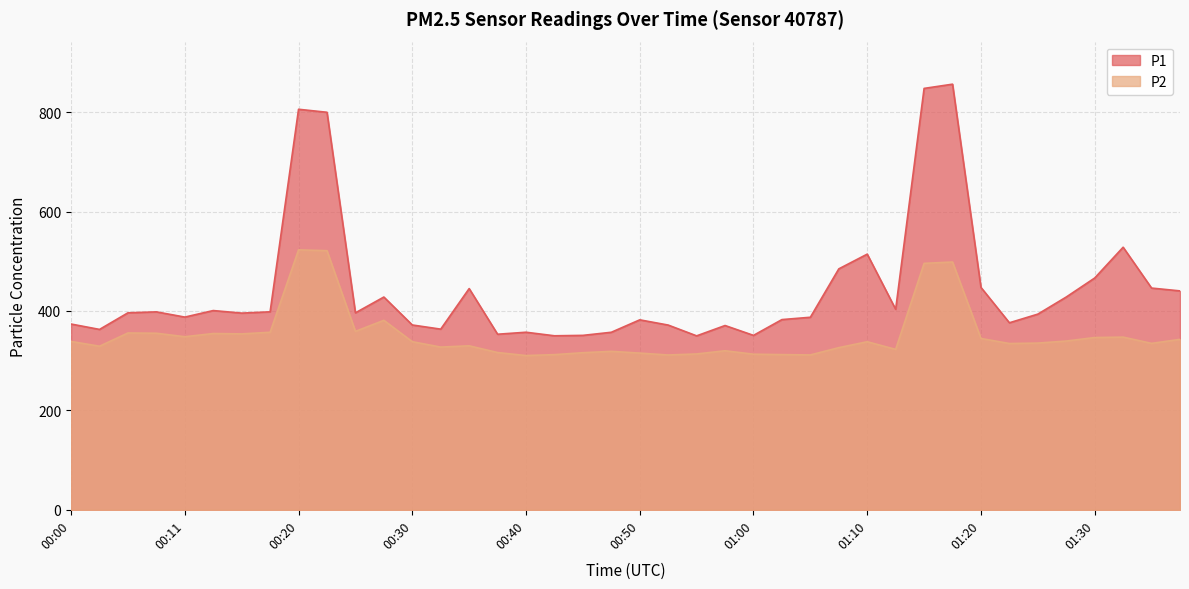

What are all the series names shown in the legend?

P1, P2